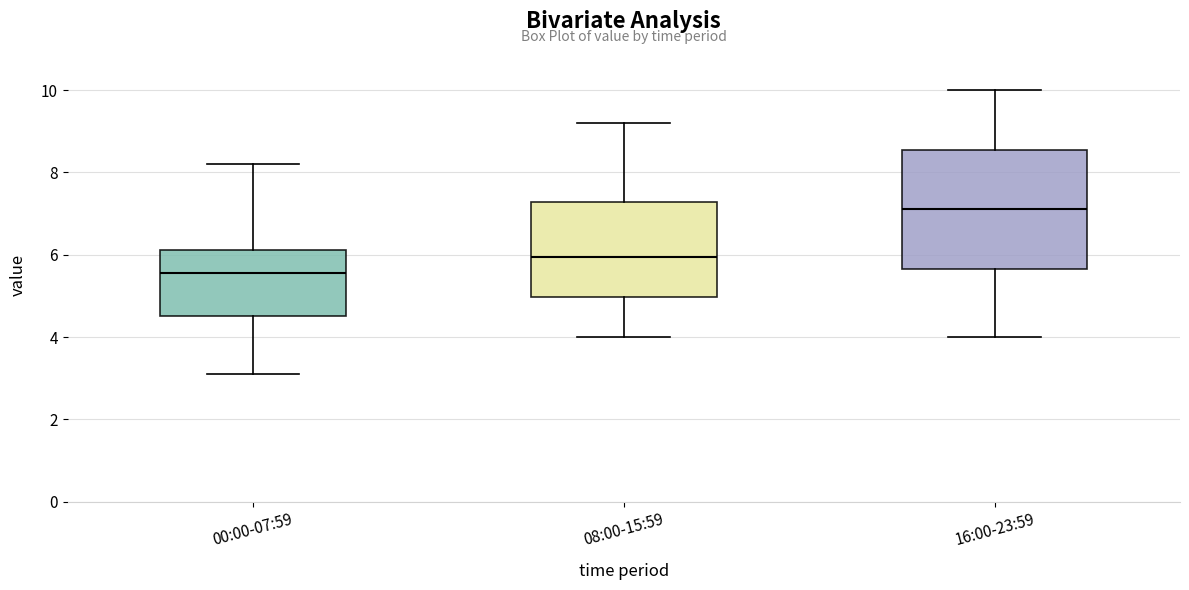

Reading left to right, read every box against the y-axis: the position of its median line, the range the box covers, and the ends of its whiskers. The values are not printed on the chart, so give them approximately, as read against the axis.

00:00-07:59: median 5.6, box 4.6 to 6.2, whiskers 3.2 to 8.2
08:00-15:59: median 6.0, box 5.0 to 7.2, whiskers 4.0 to 9.2
16:00-23:59: median 7.2, box 5.6 to 8.6, whiskers 4.0 to 10.0